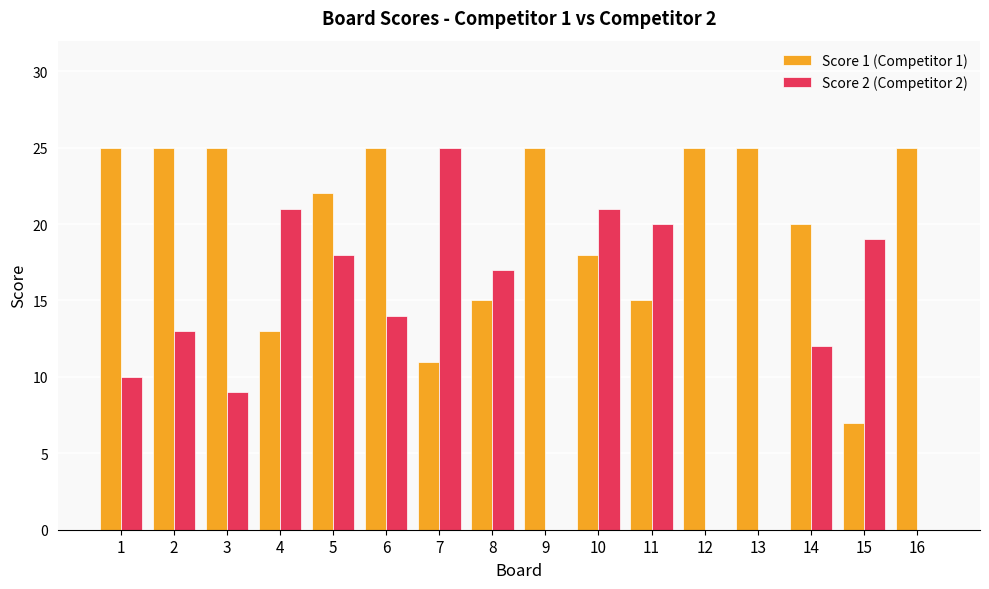

Which series has the largest total across all categories?

Score 1 (Competitor 1)